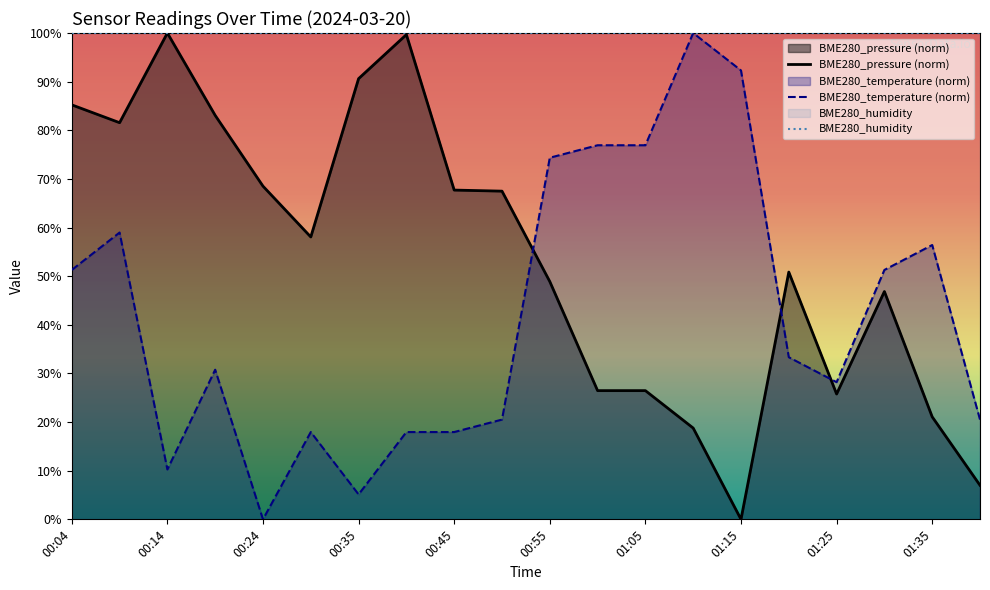

Reading left to right, transcribe all the data shown in this chart.

BME280_pressure (norm): 85.2	81.6	100.0	83.1	68.5	58.1	90.6	99.7	67.7	67.5	48.9	26.5	26.5	18.8	0.0	50.8	25.8	46.8	21.1	7.0
BME280_temperature (norm): 51.3	59.0	10.3	30.8	0.0	17.9	5.1	17.9	17.9	20.5	74.4	76.9	76.9	100.0	92.3	33.3	28.2	51.3	56.4	20.5
BME280_humidity: 100.0	100.0	100.0	100.0	100.0	100.0	100.0	100.0	100.0	100.0	100.0	100.0	100.0	100.0	100.0	100.0	100.0	100.0	100.0	100.0